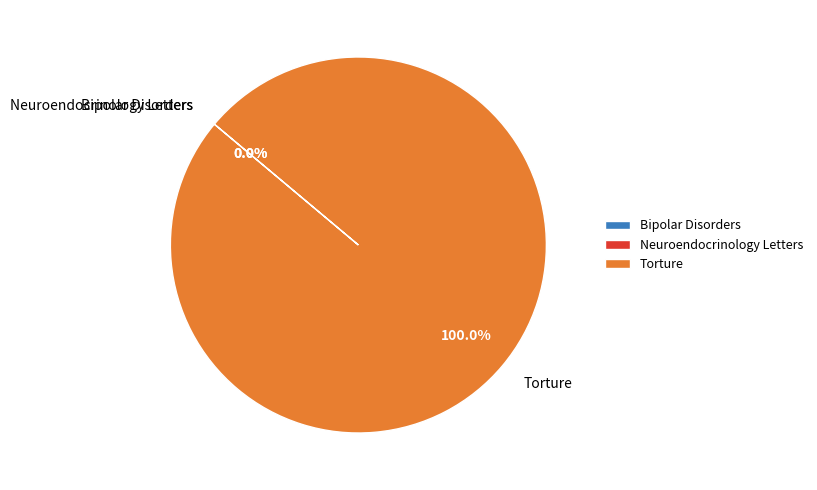

Which slice represents more than half of the pie?

Torture